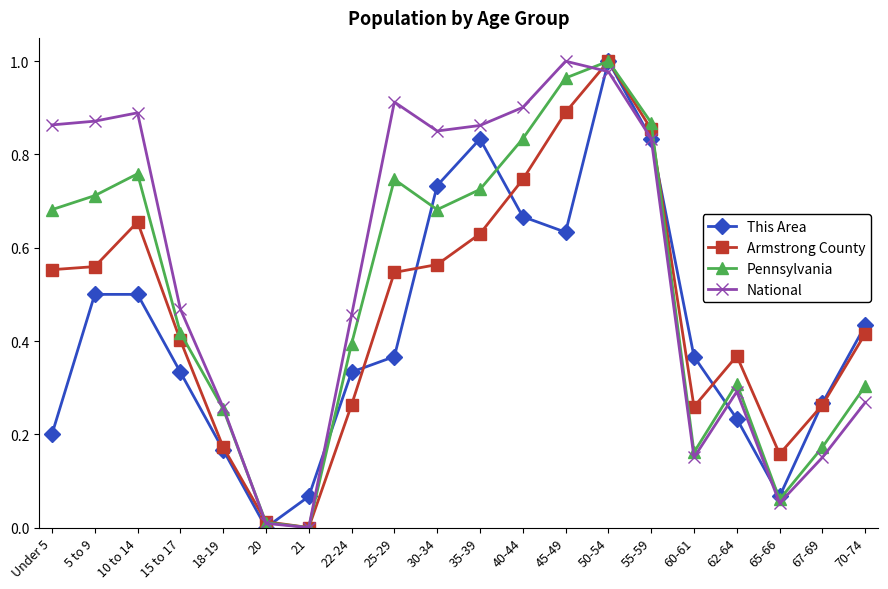

Where is the first local maximum for Pennsylvania?

10 to 14